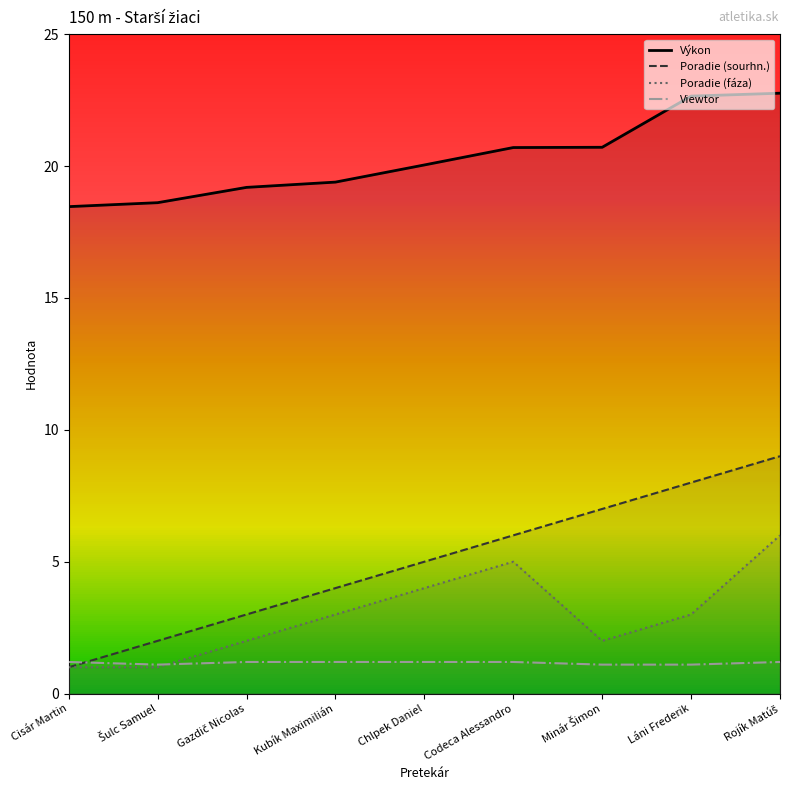

Reading right to left, what are all the values shown in this chart?

Výkon: 22.8	22.6	20.7	20.7	20.0	19.4	19.2	18.6	18.5
Poradie (sourhn.): 9.0	8.0	7.0	6.0	5.0	4.0	3.0	2.0	1.0
Poradie (fáza): 6.0	3.0	2.0	5.0	4.0	3.0	2.0	1.0	1.0
Viewtor: 1.2	1.1	1.1	1.2	1.2	1.2	1.2	1.1	1.2